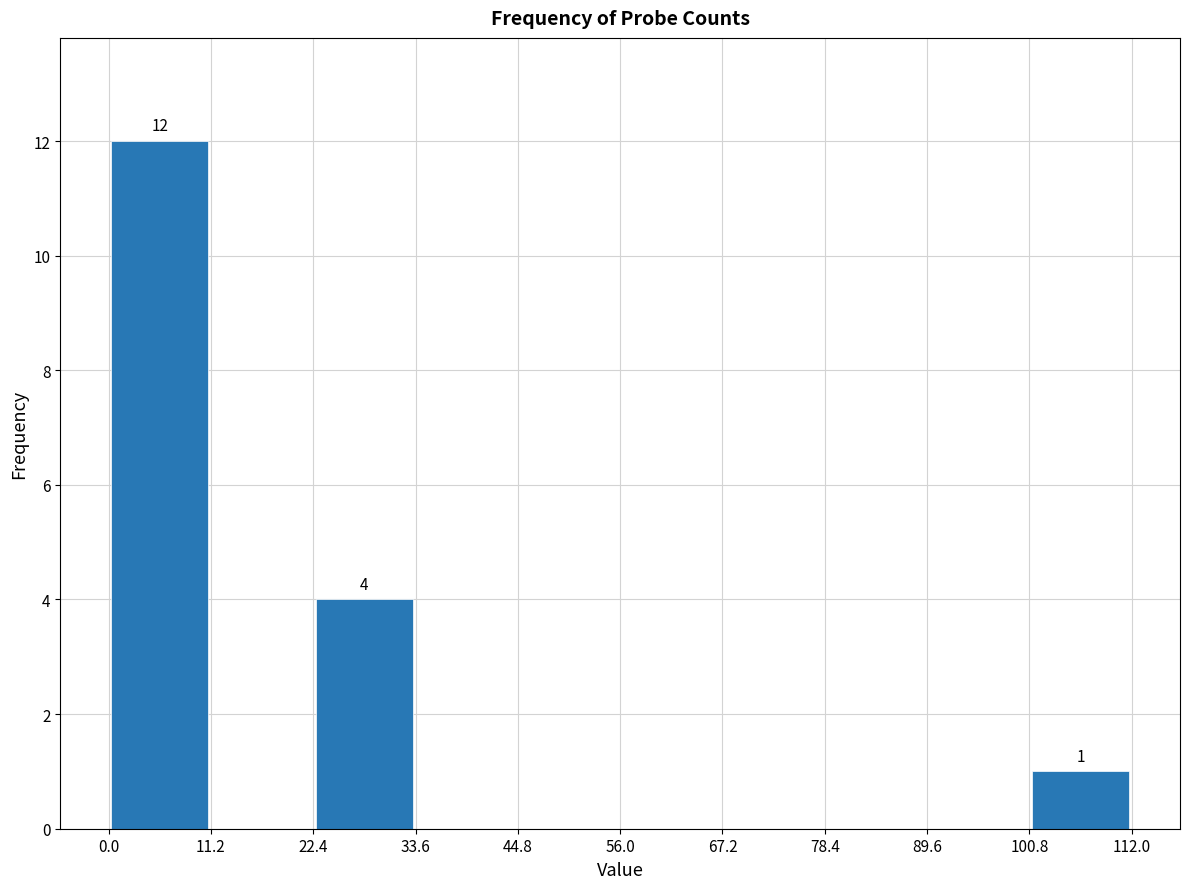

Which range on the x-axis has the tallest bar?

0.0 to 11.2